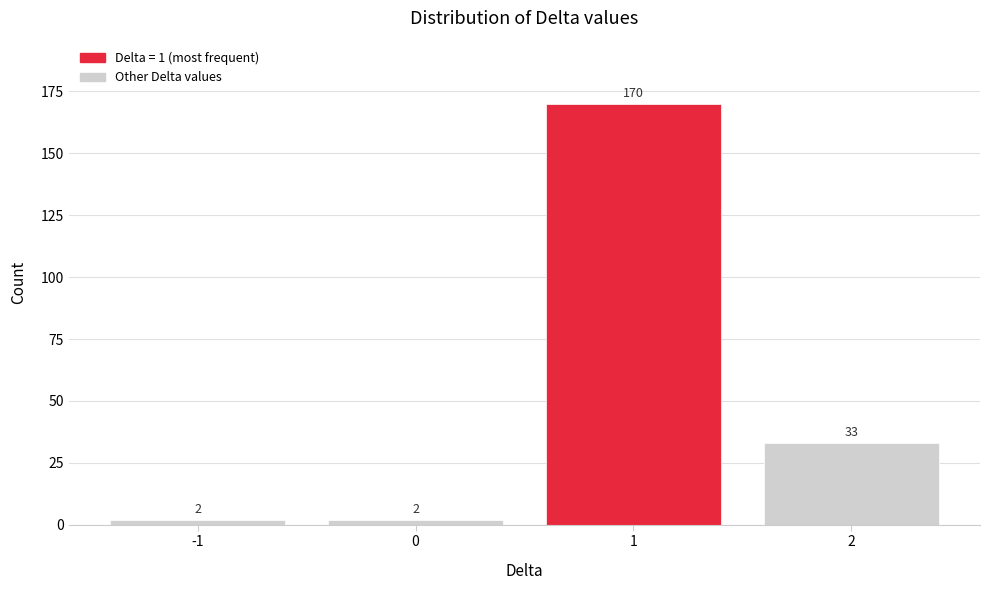

Reading left to right, list all the values displayed in this chart.

2	2	170	33